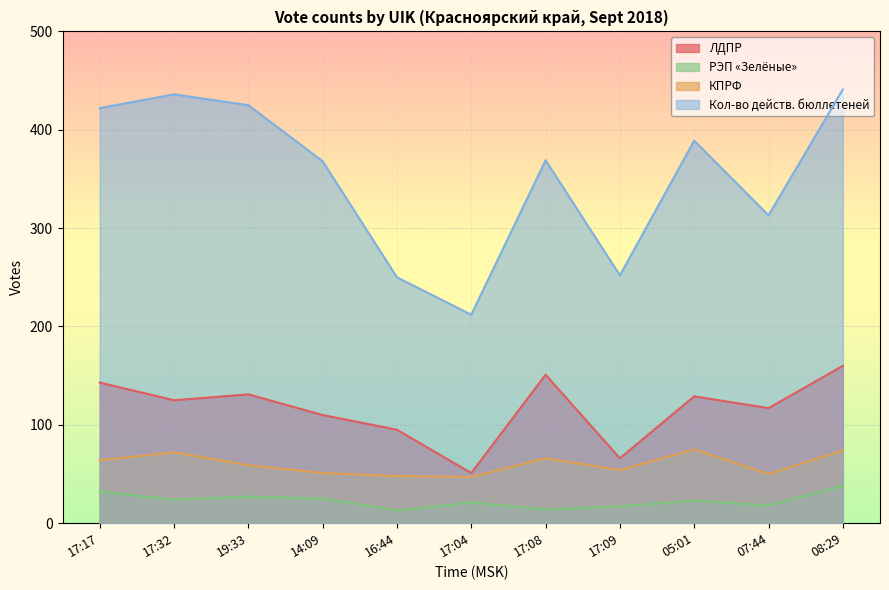

What is the spread (max minus min) of values at 19:33?

398